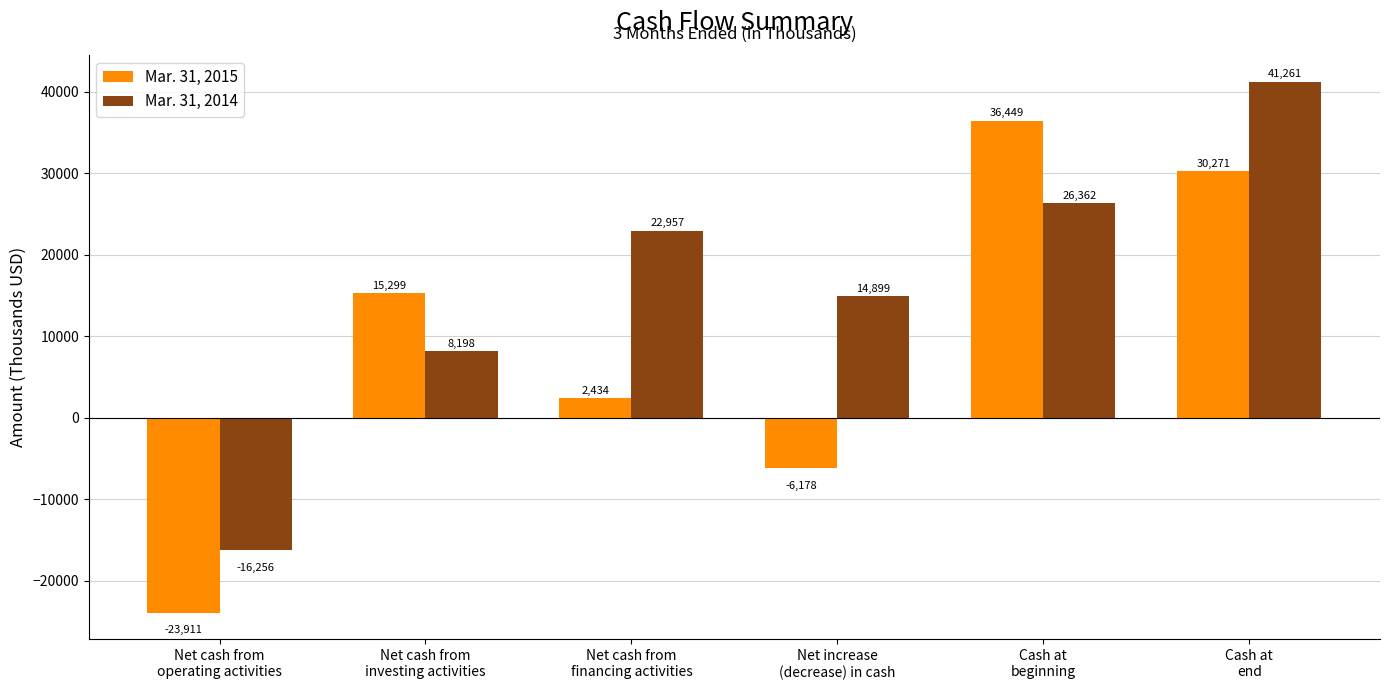

Is the value of Mar. 31, 2014 at Net cash from
investing activities greater than the value of Mar. 31, 2015 at Cash at
end?

No